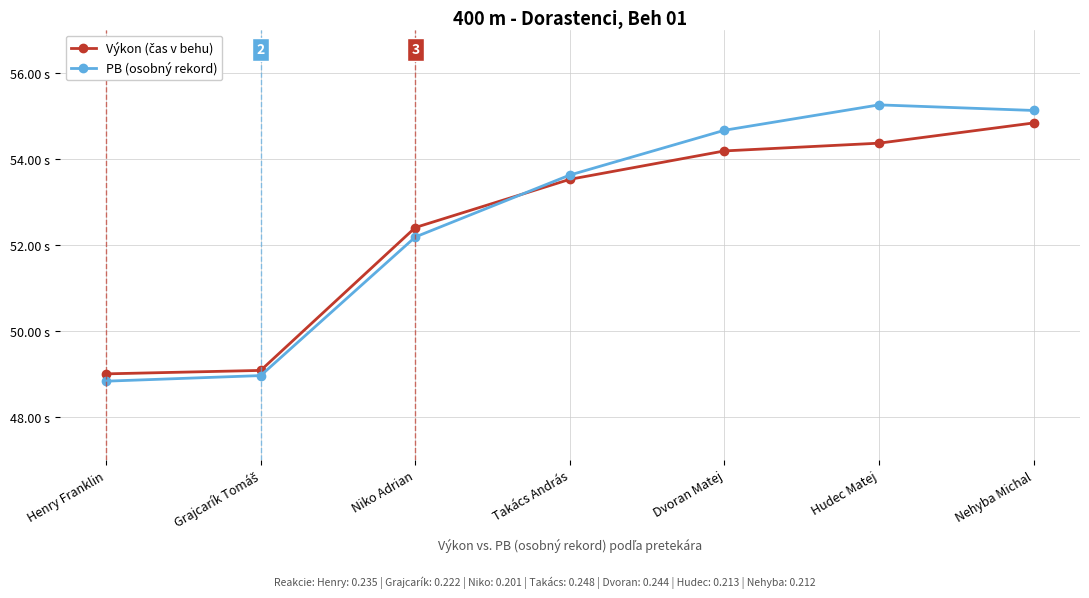

Read the PB (osobný rekord) value at Dvoran Matej.

54.7